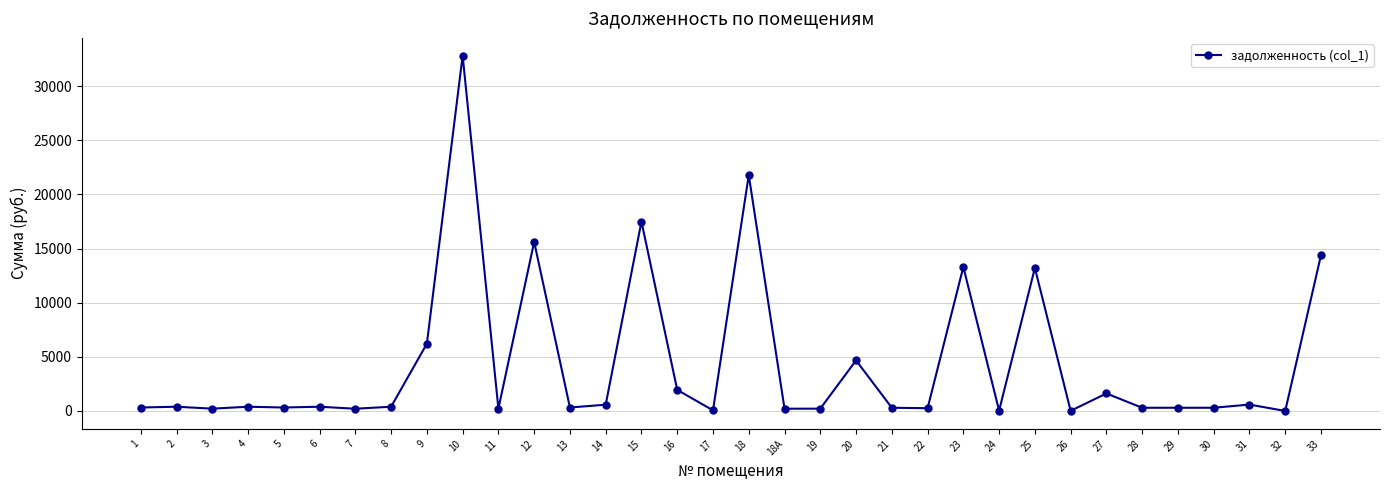

What is the maximum value shown in the chart?

32818.9